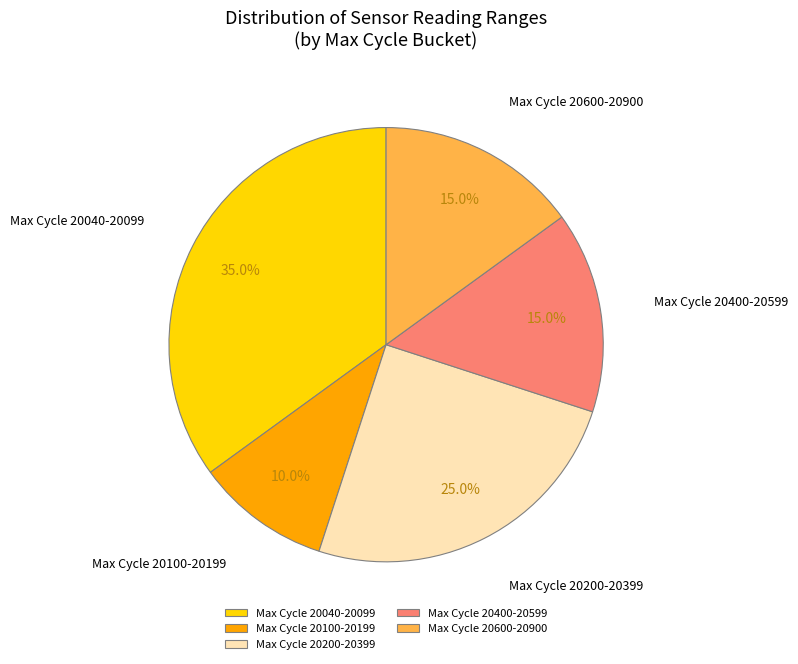

Between Max Cycle 20040-20099 and Max Cycle 20600-20900, which is larger?

Max Cycle 20040-20099